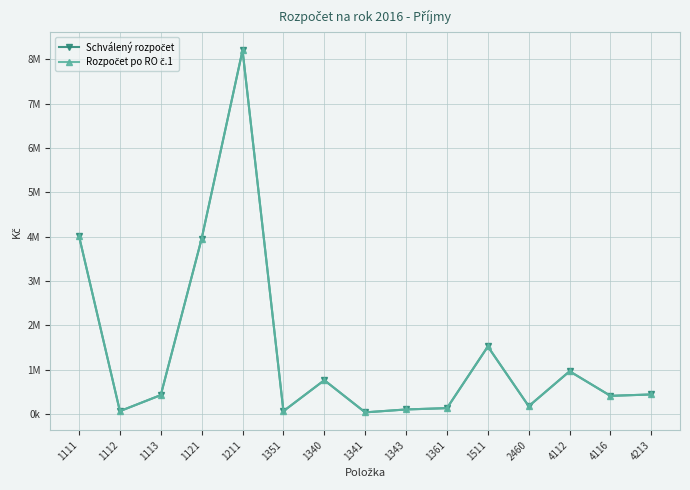

How many interior local peaks does the Schválený rozpočet series have?

4